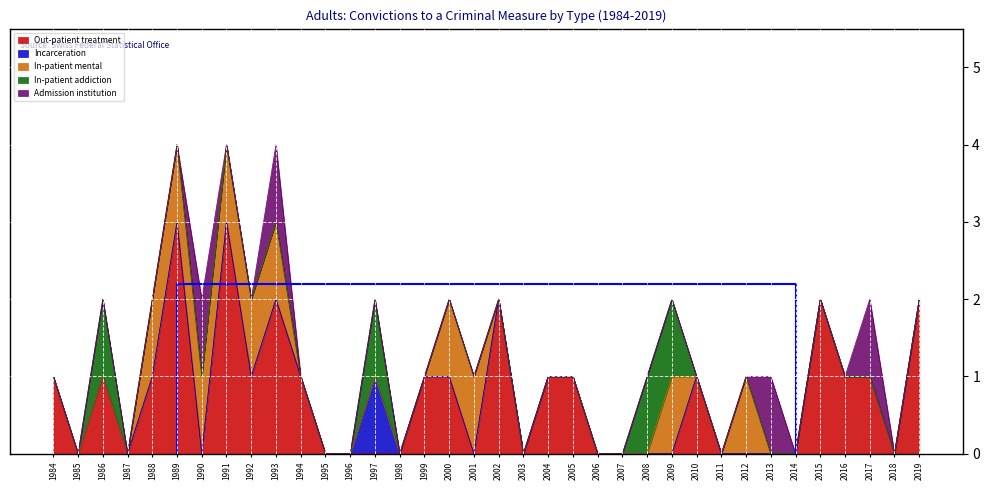

Which series has the widest spread of values?

Out-patient treatment